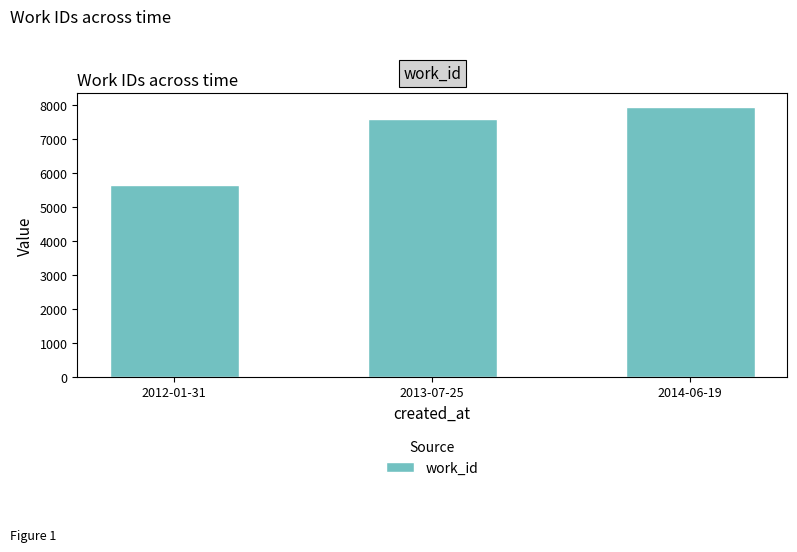

List the labels in order of value, largest first.

2014-06-19, 2013-07-25, 2012-01-31